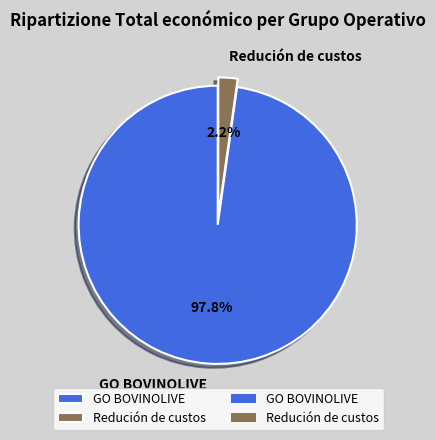

Which has a higher value, GO BOVINOLIVE or Redución de custos?

GO BOVINOLIVE